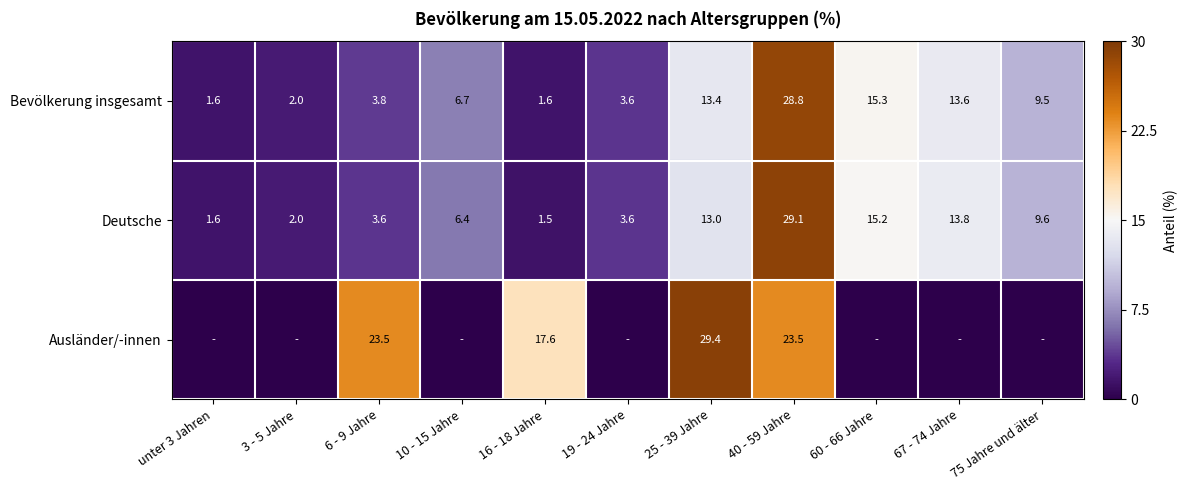

What is the sum of all Deutsche values?

99.4